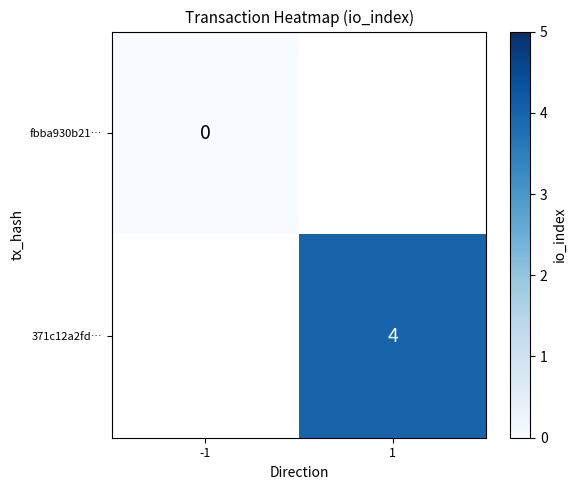

True or false: 371c12a2fd… has a value of 4 at 1.

True